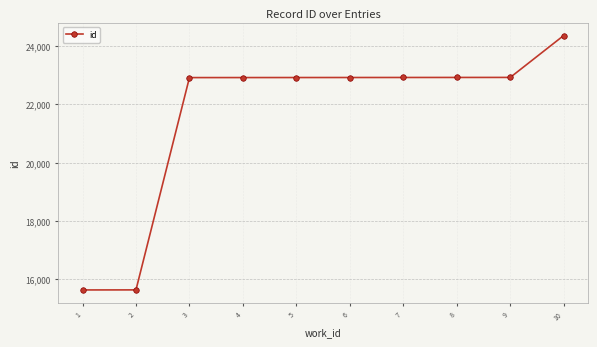

Which category has the highest value across all series?

10